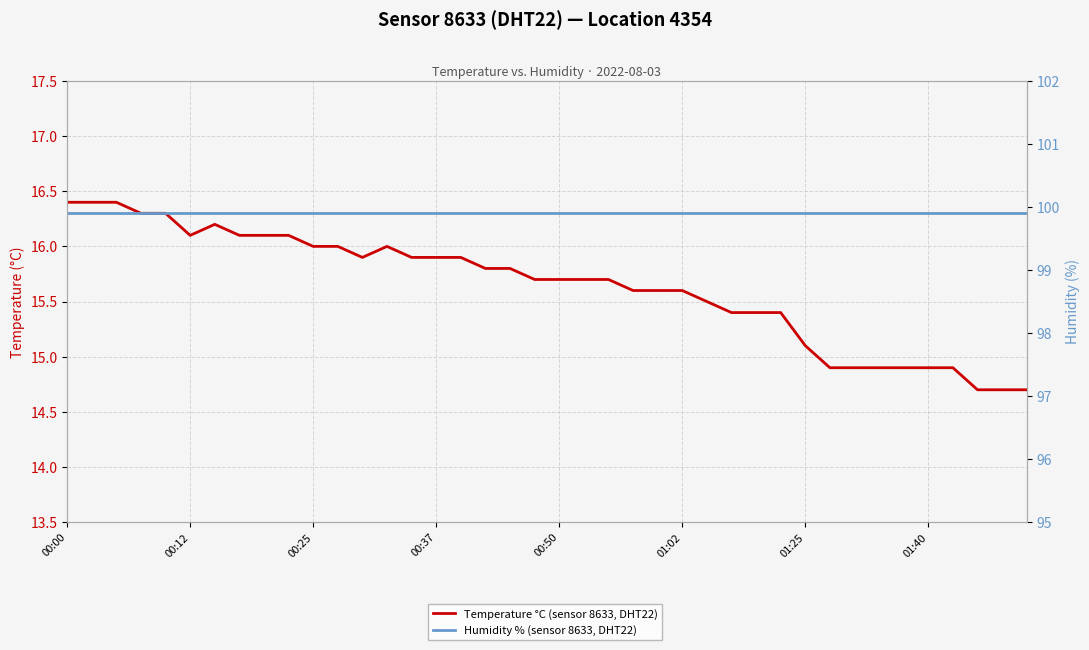

Which series has the largest total across all categories?

Humidity % (sensor 8633, DHT22)